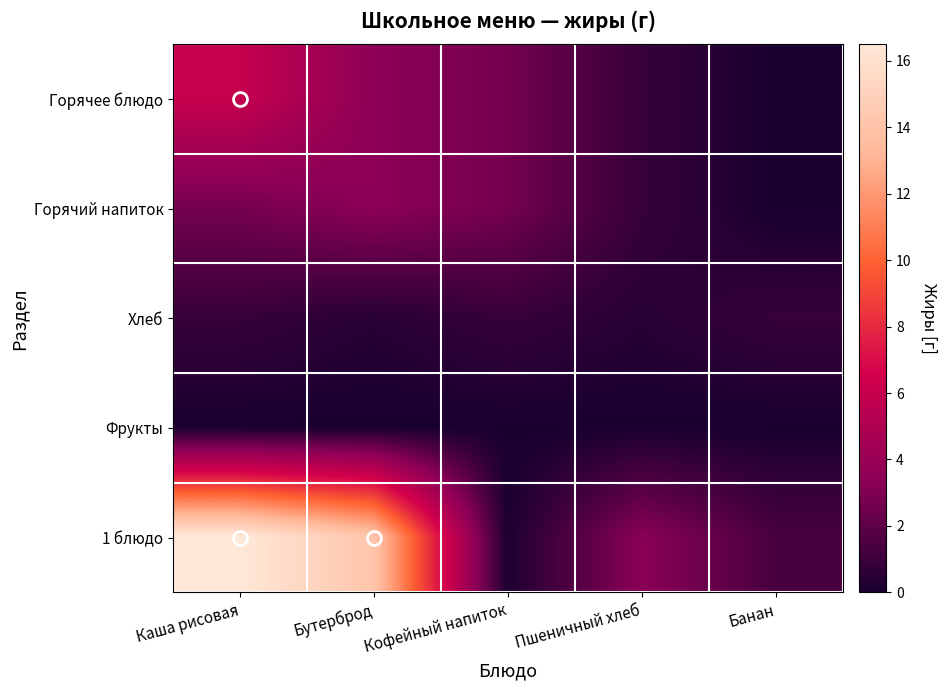

Reading left to right, extract all data points from this chart.

Горячее блюдо: Каша рисовая=6.0	Бутерброд=3.4	Кофейный напиток=2.7	Пшеничный хлеб=0.9	Банан=0.0
Горячий напиток: Каша рисовая=2.7	Бутерброд=3.4	Кофейный напиток=2.7	Пшеничный хлеб=0.9	Банан=0.0
Хлеб: Каша рисовая=0.9	Бутерброд=0.4	Кофейный напиток=0.9	Пшеничный хлеб=0.4	Банан=0.9
Фрукты: Каша рисовая=0.0	Бутерброд=0.0	Кофейный напиток=0.0	Пшеничный хлеб=0.0	Банан=0.0
1 блюдо: Каша рисовая=16.5	Бутерброд=14.1	Кофейный напиток=0.1	Пшеничный хлеб=3.3	Банан=1.4